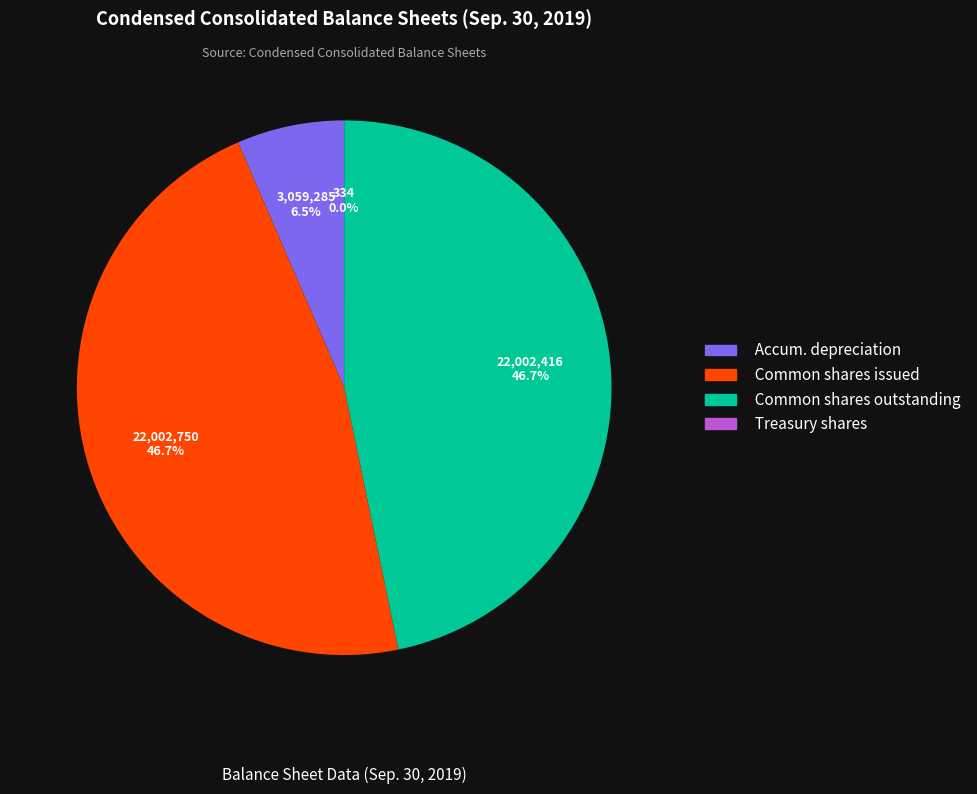

Does any single category account for the majority?

No